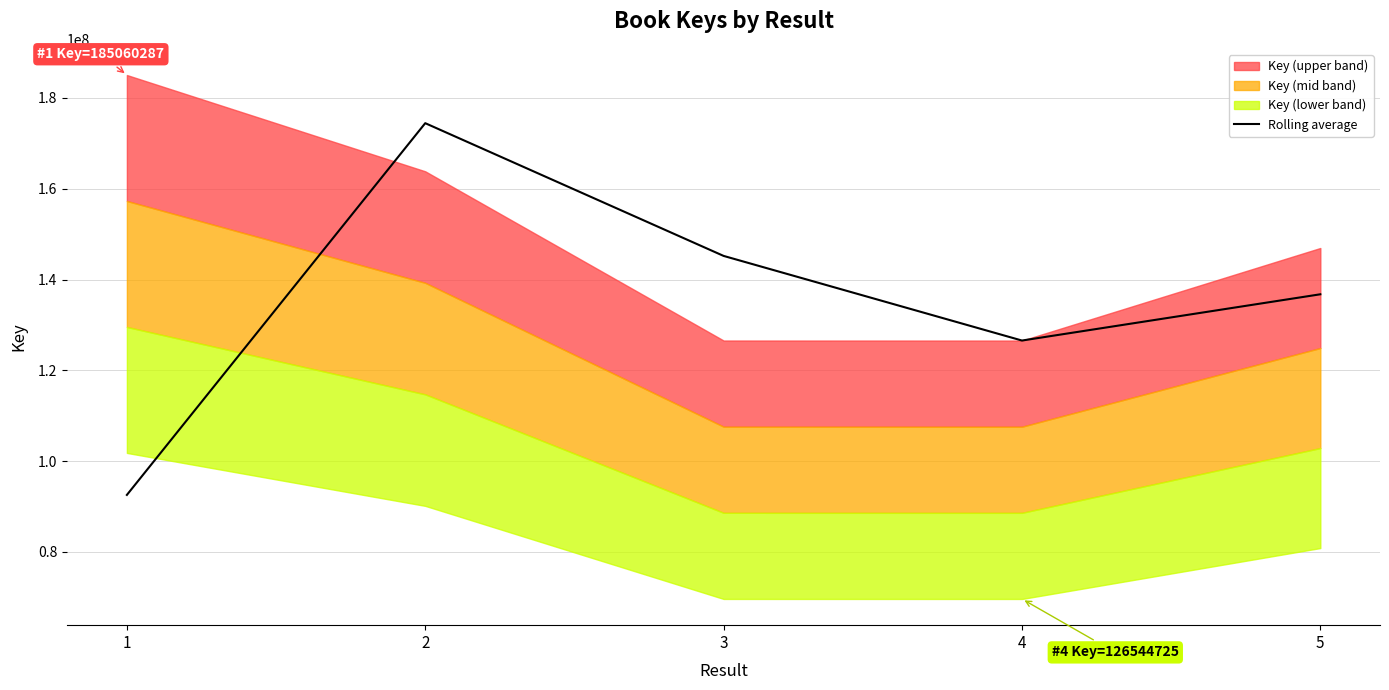

How many points are lower than both their immediate neighbors (excluding endpoints)?

1